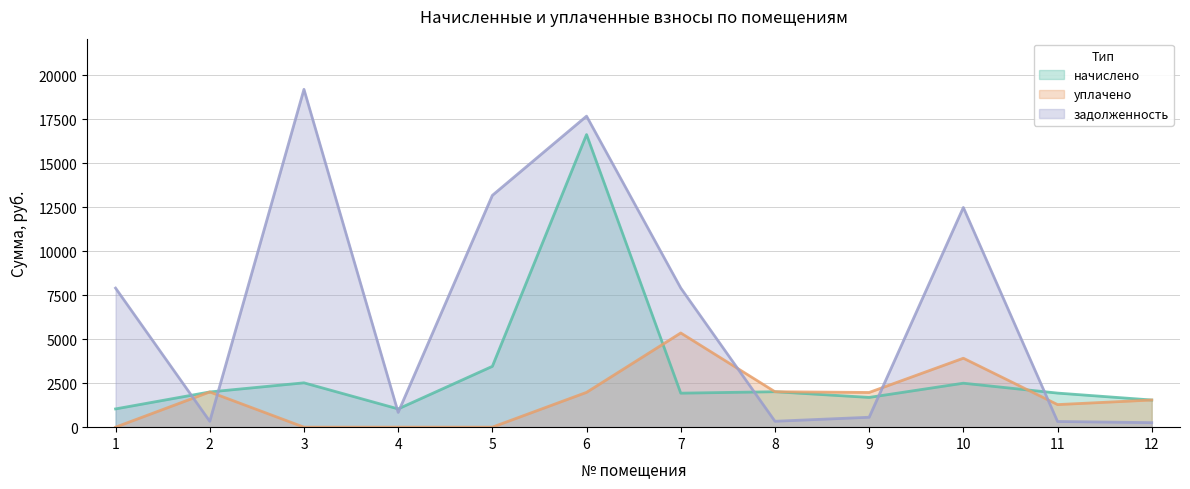

What are all the series names shown in the legend?

начислено, уплачено, задолженность